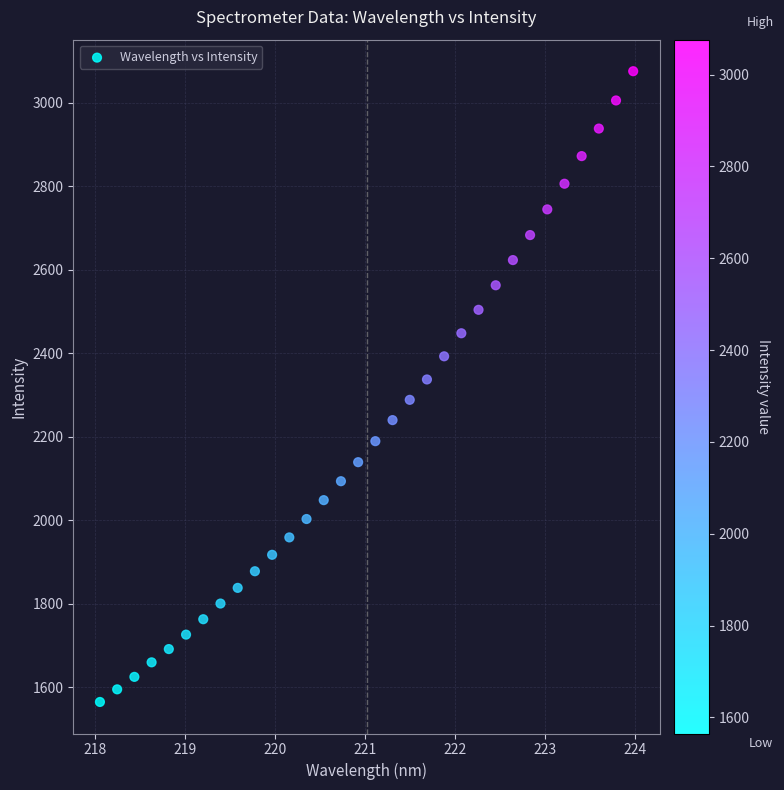

What is the range of X values (max minus min)?

5.9